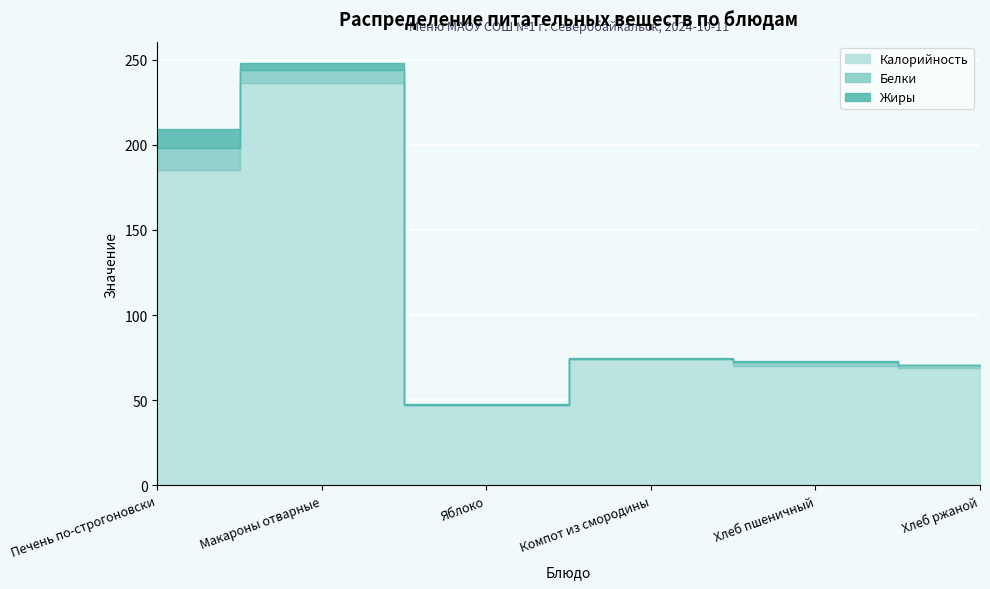

True or false: Жиры and Калорийность cross at least once.

False